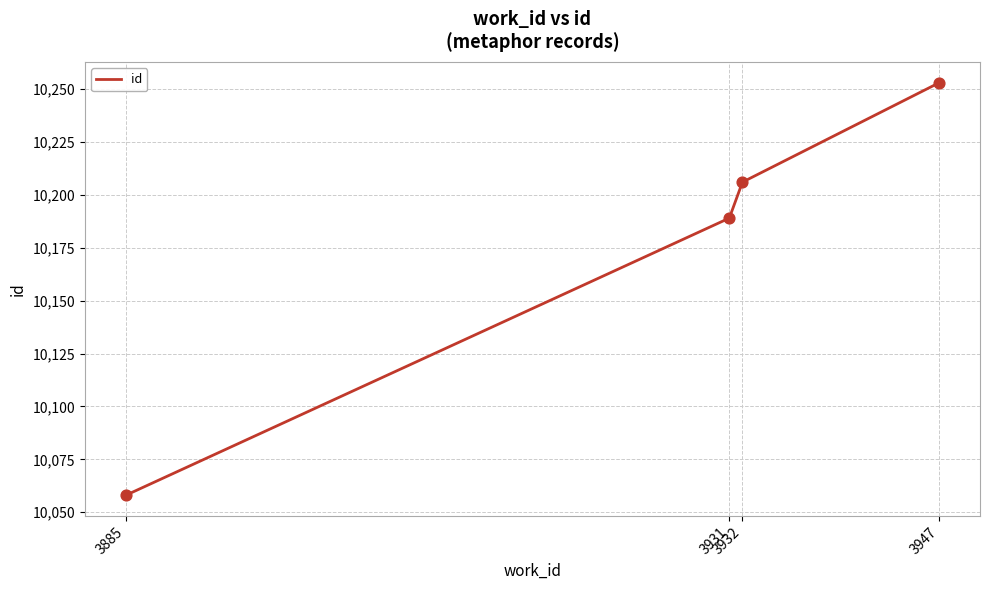

What is the change in value from 3932 to 3947?

+47